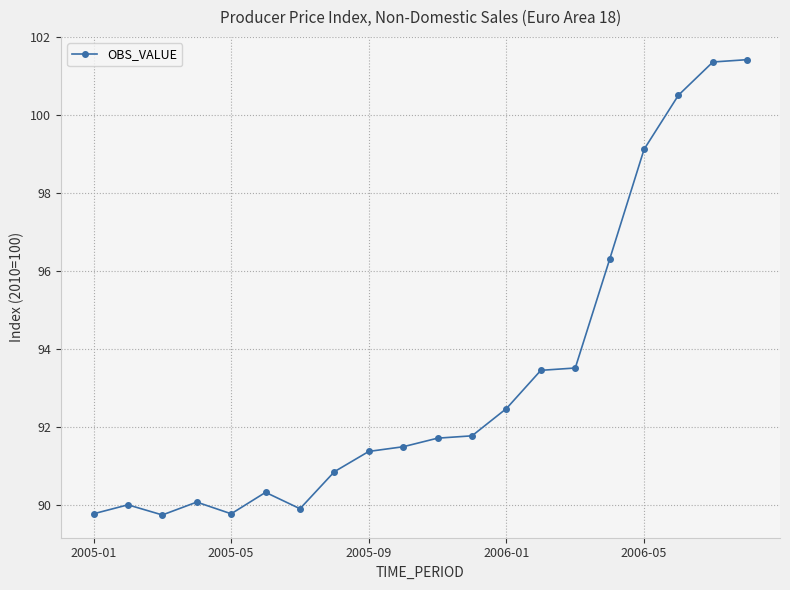

Reading left to right, what are all the values shown in this chart?

89.8	90.0	89.8	90.1	89.8	90.3	89.9	90.9	91.4	91.5	91.7	91.8	92.5	93.5	93.5	96.3	99.1	100.5	101.4	101.4